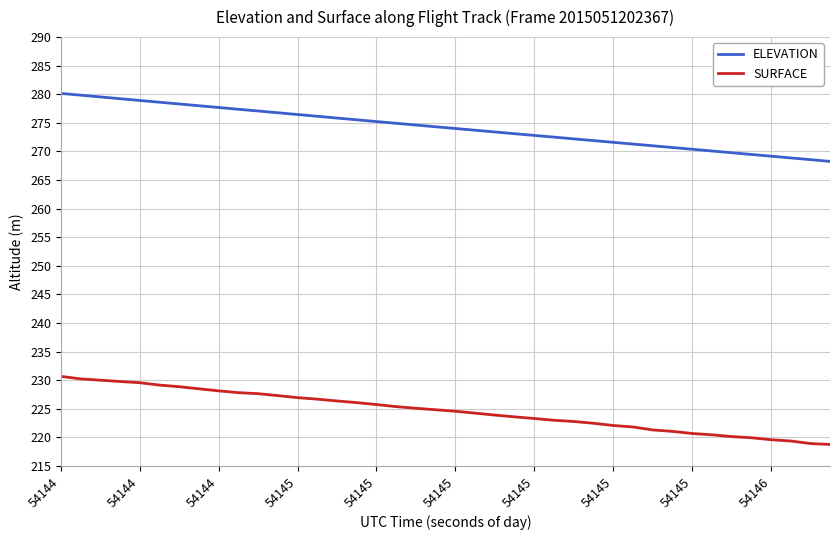

What is the difference between the maximum and minimum values in the ELEVATION series?

11.9